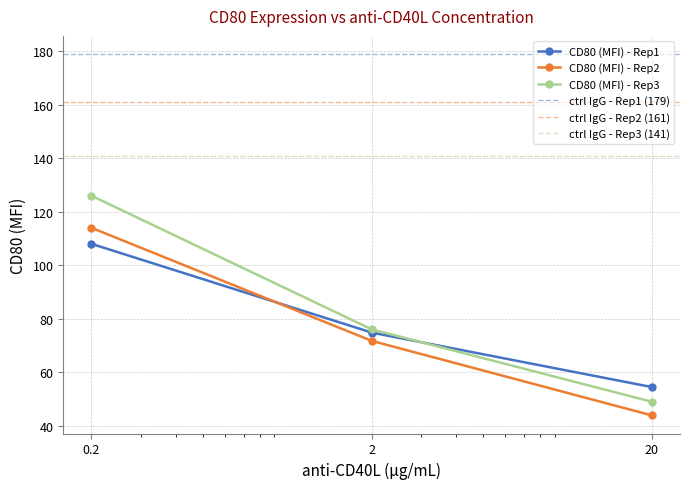

Reading left to right, extract all data points from this chart.

CD80 (MFI) - Rep1: 0.2=108.0	2=74.8	20=54.4
CD80 (MFI) - Rep2: 0.2=114.0	2=71.7	20=43.8
CD80 (MFI) - Rep3: 0.2=126.0	2=76.0	20=48.9